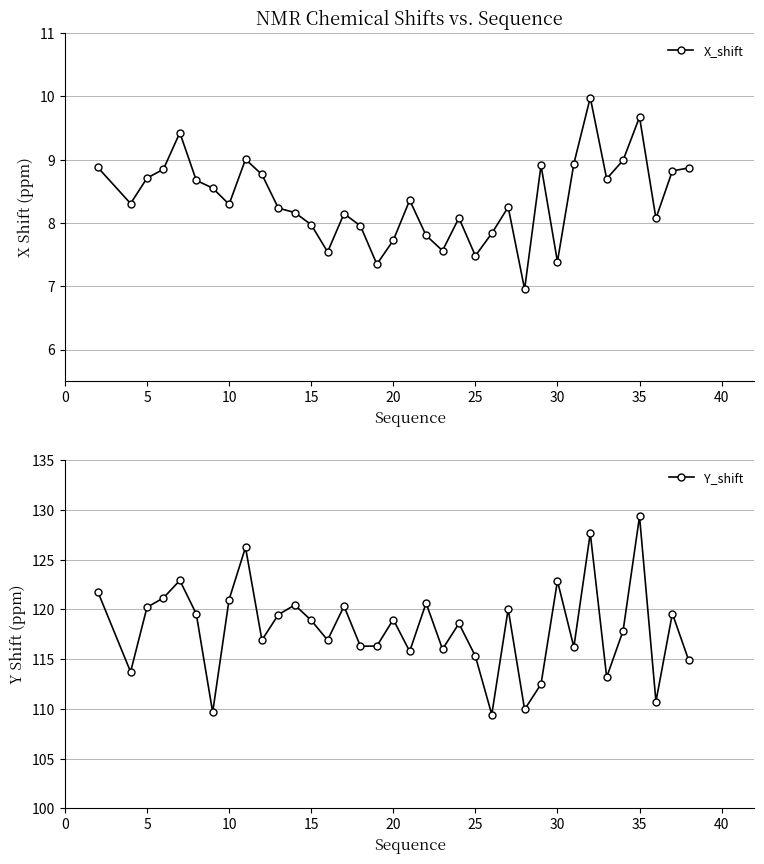

True or false: X_shift has more than 1 points higher than both neighbors.

True